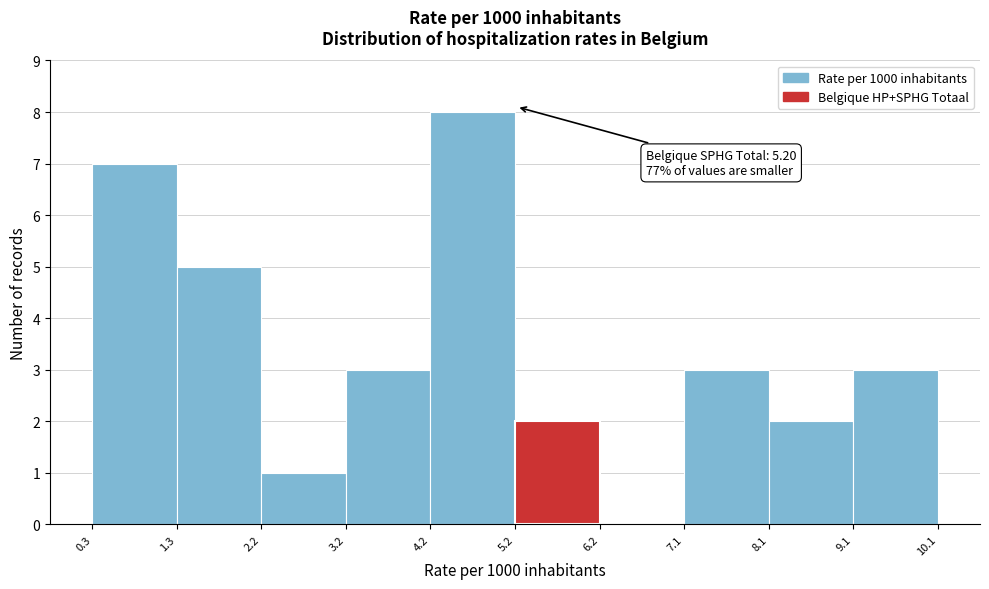

Over which range of the x-axis is the bar tallest?

4.2 to 5.2